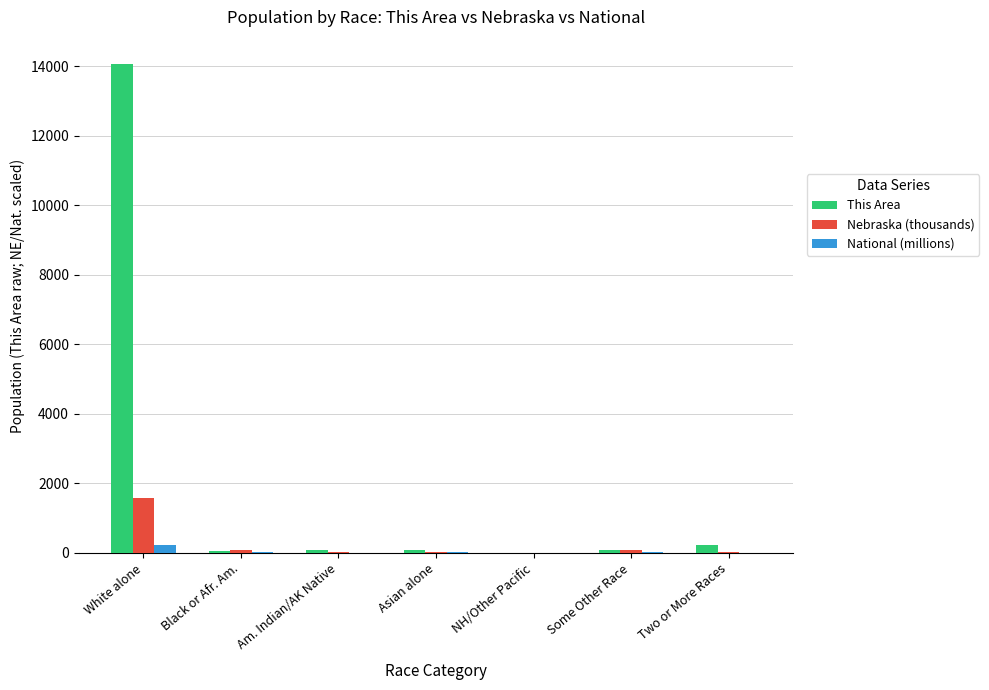

Which label corresponds to the largest value in the chart?

White alone